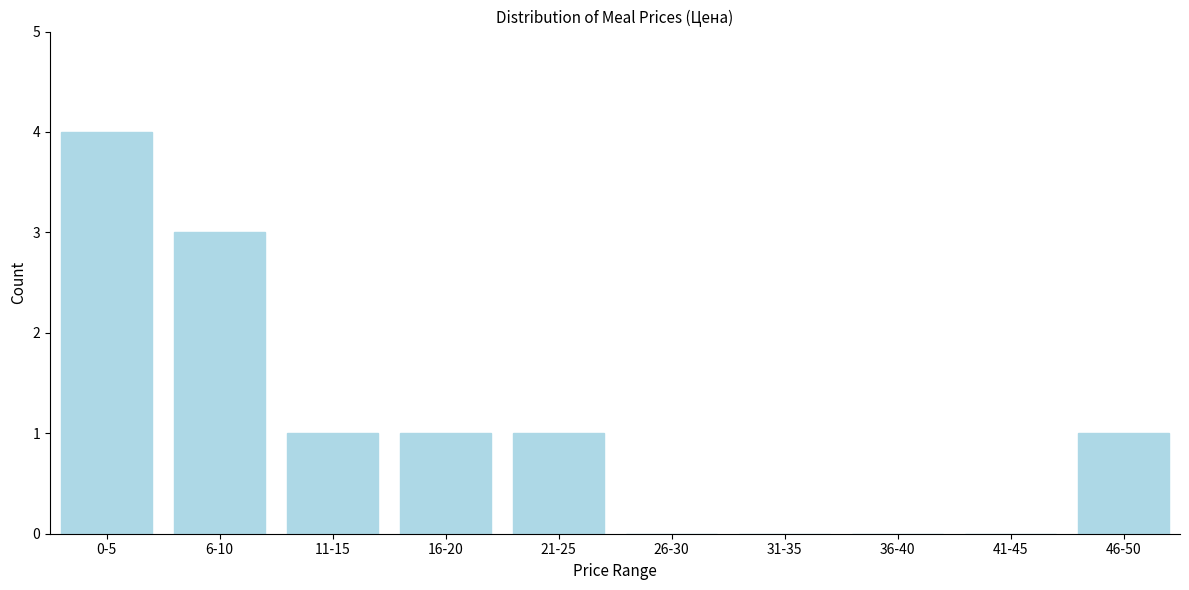

Reading right to left, list all the values displayed in this chart.

46-50=1	41-45=0	36-40=0	31-35=0	26-30=0	21-25=1	16-20=1	11-15=1	6-10=3	0-5=4